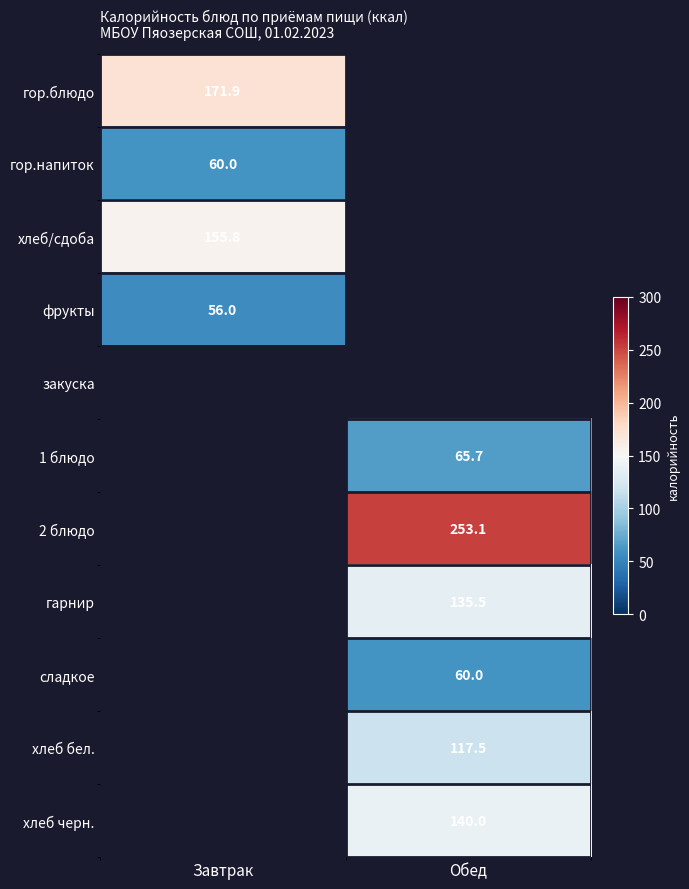

At how many categories does at least one series exceed 108?

2